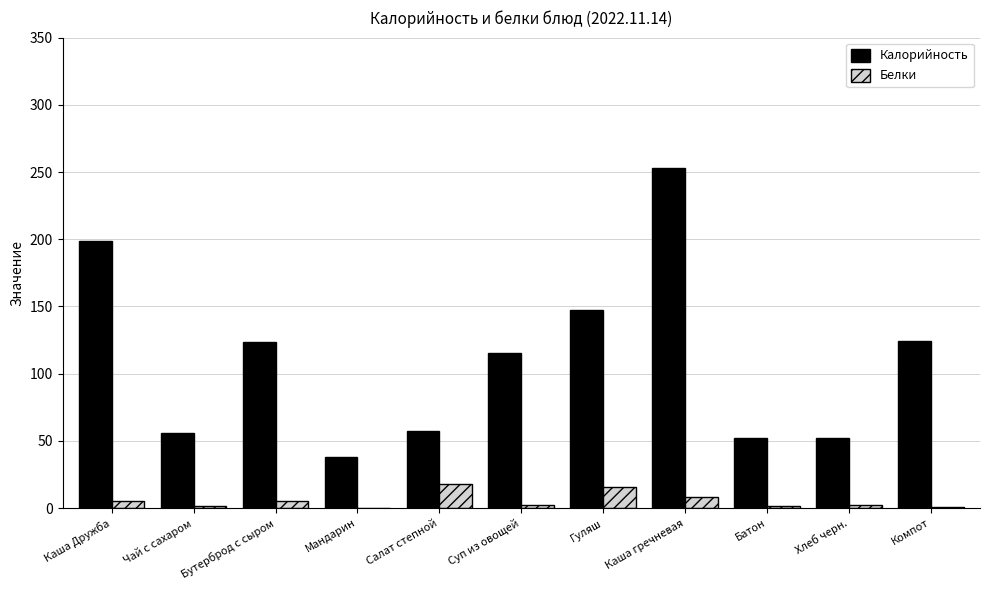

Which series has the largest total across all categories?

Калорийность